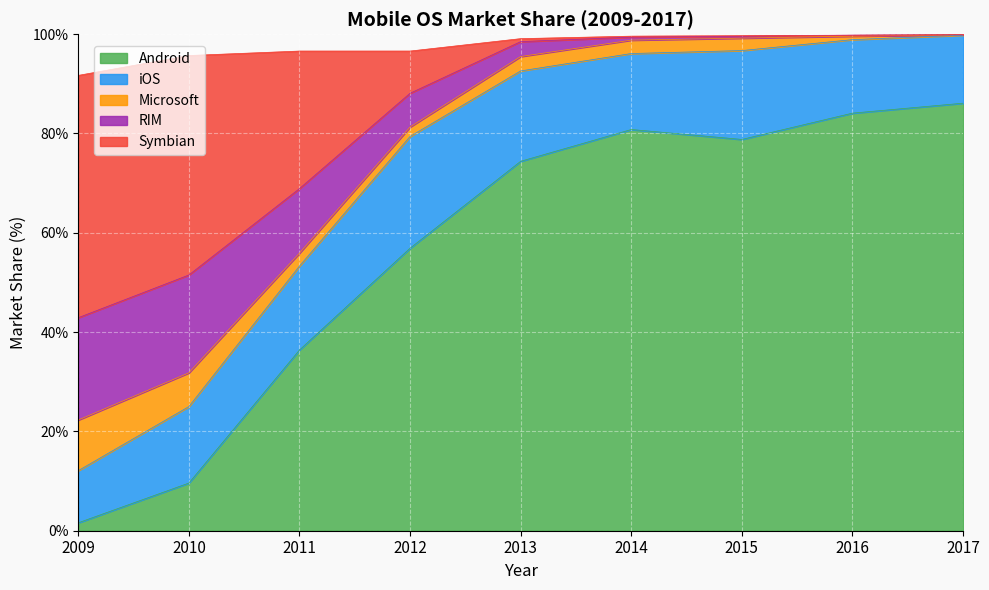

What is the value of the RIM point at the 8th from the left?

99.6